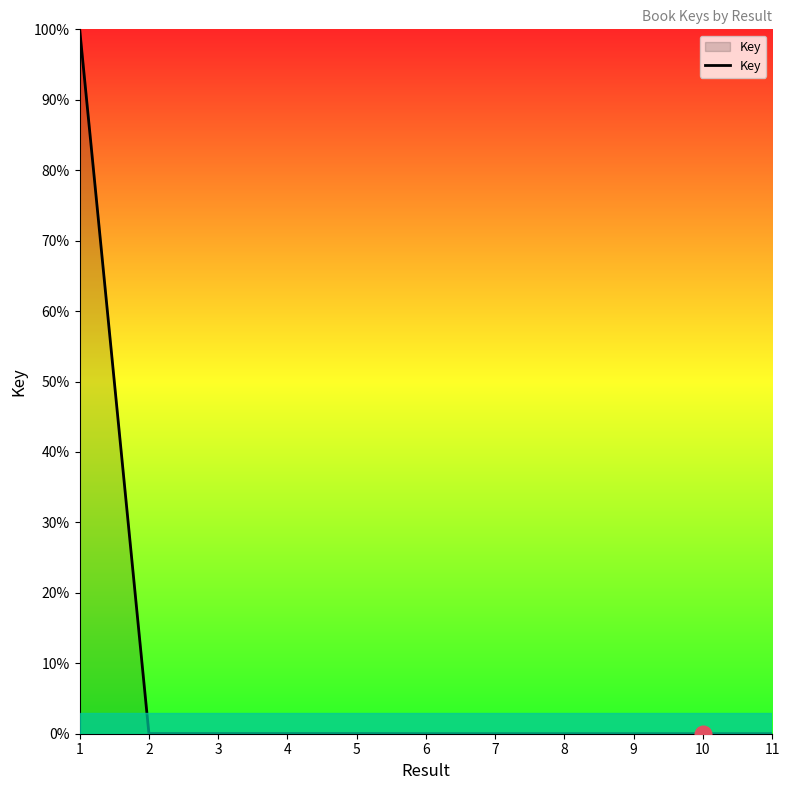

Which category has the highest value across all series?

1